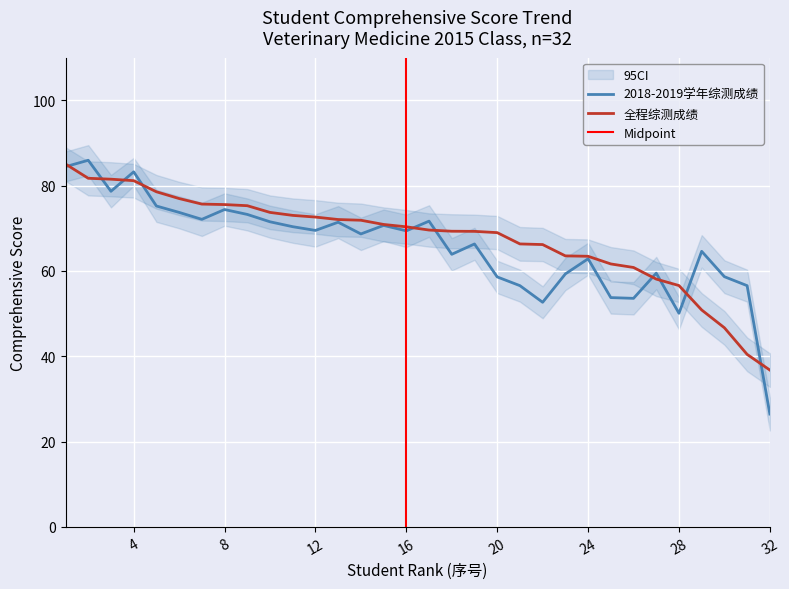

In 2018-2019学年综测成绩, how many points are higher than both neighbors (excluding endpoints)?

10